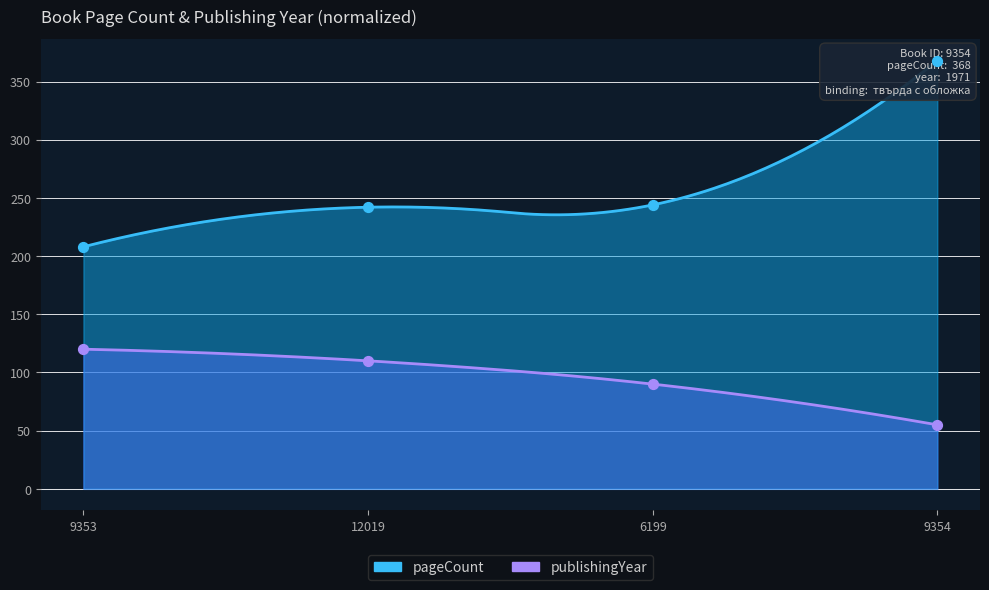

At how many categories does at least one series exceed 194?

4